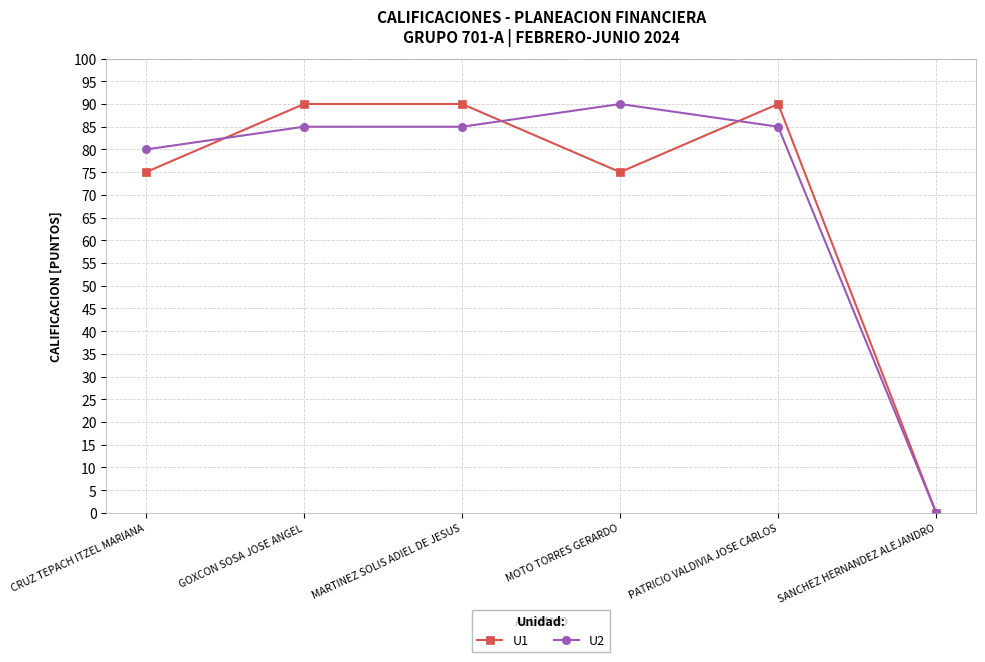

Is this an area chart (filled region under the line)?

No